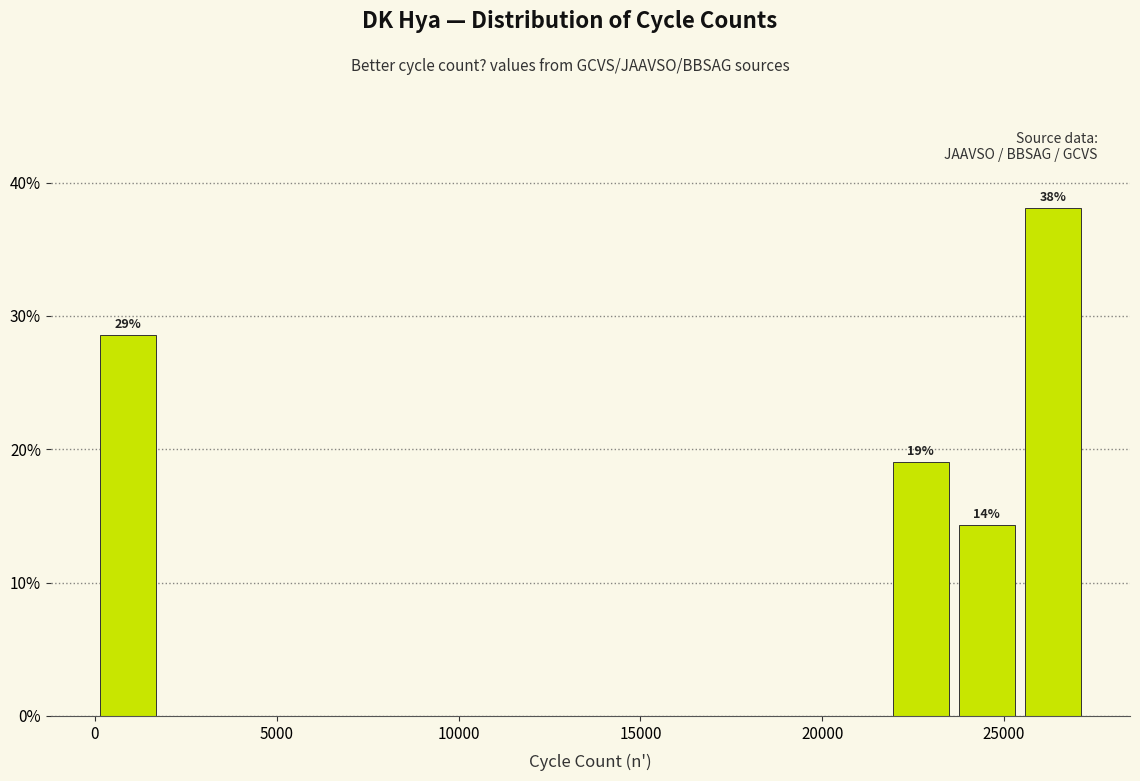

Read against the x-axis, roughly where is the centre of the tallest bar?

26500